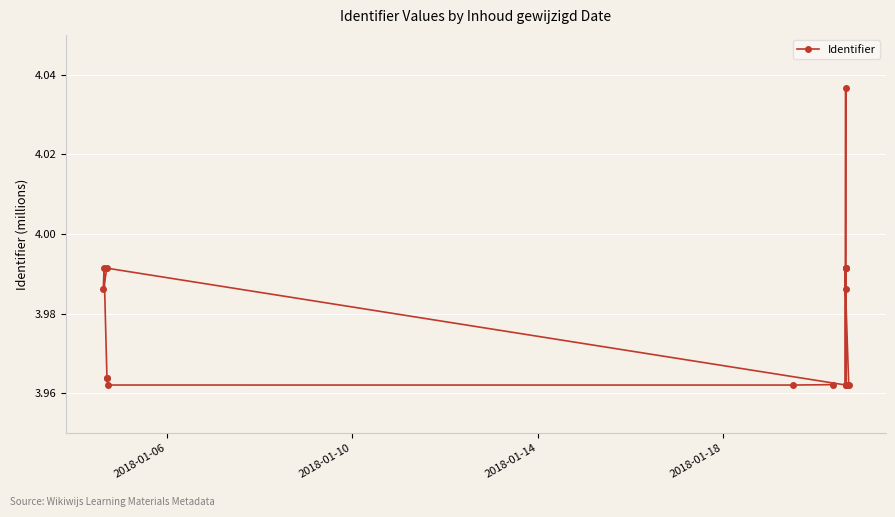

How many lines are shown in the chart?

1